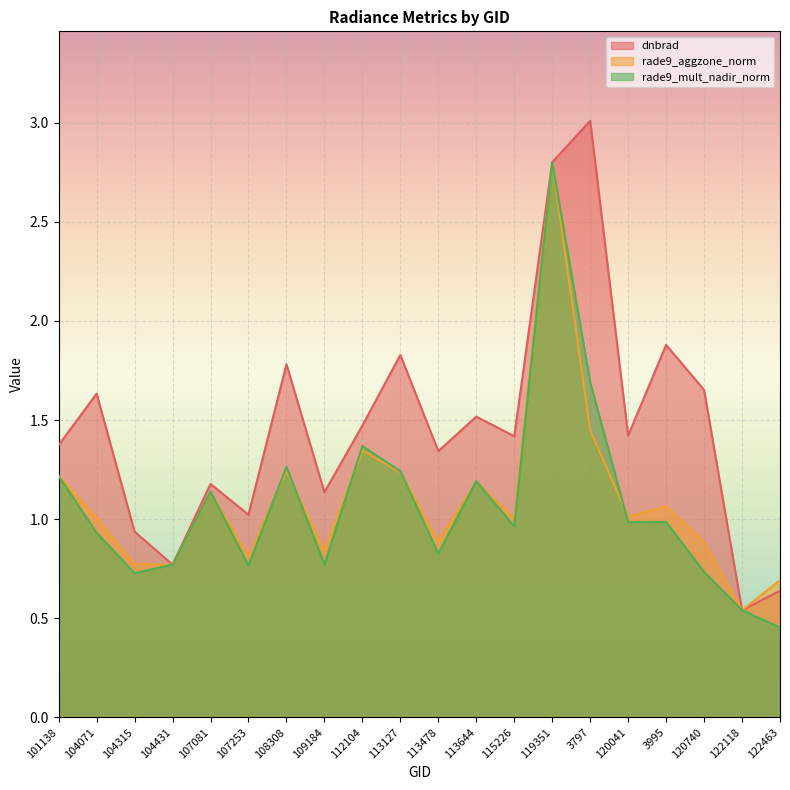

What is the label of the 4th point from the right?

3995